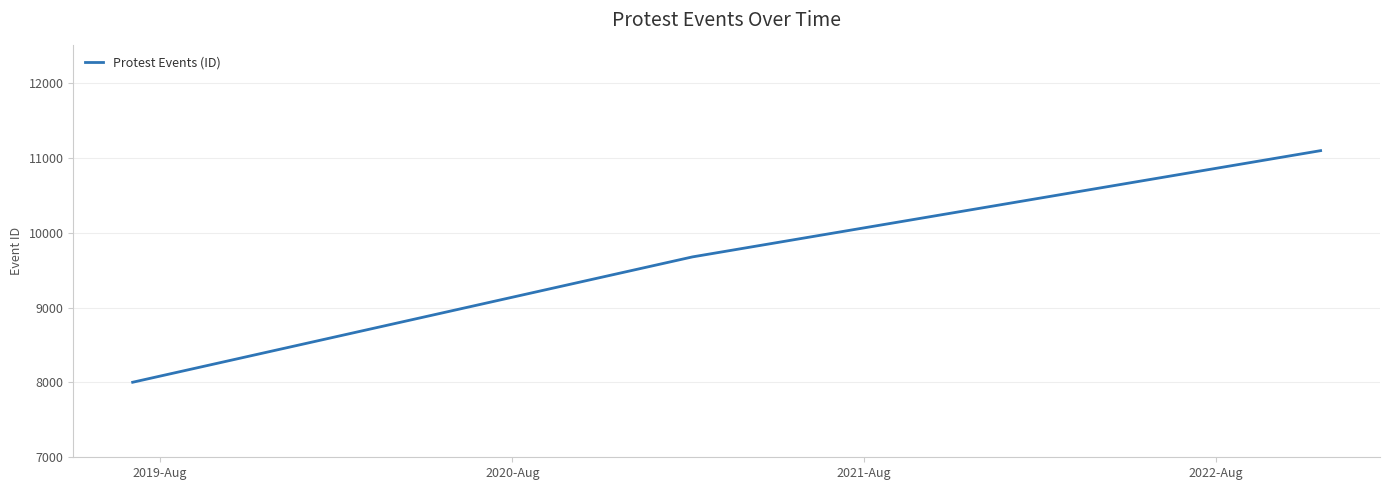

What is the sum of all values?

28773